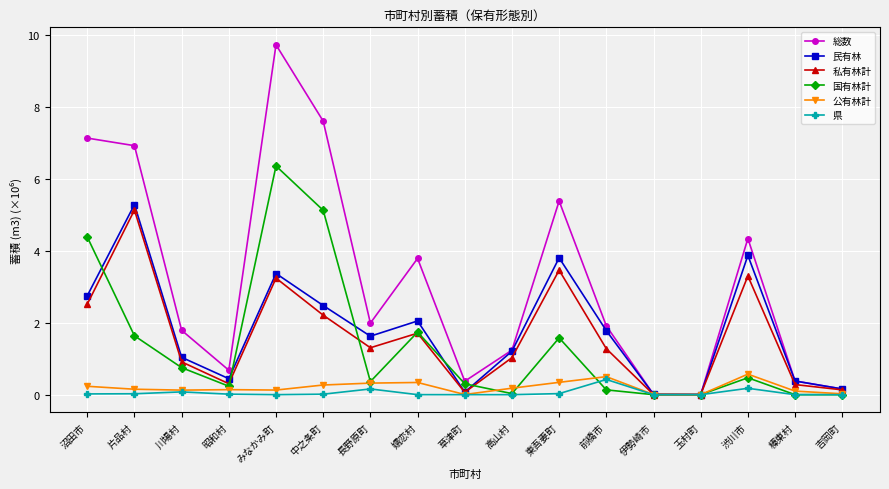

Which series has the widest spread of values?

総数